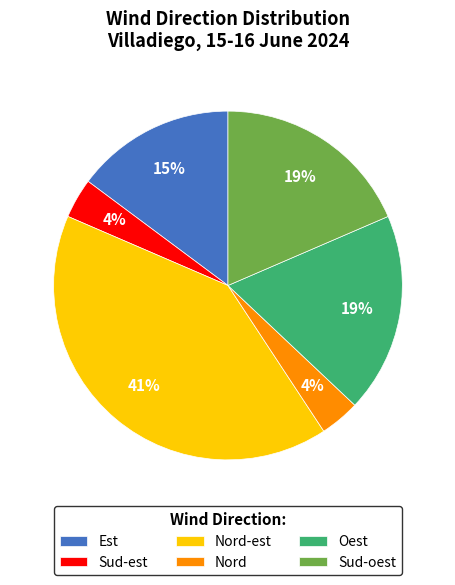

Does Est account for over 50% of the chart?

No